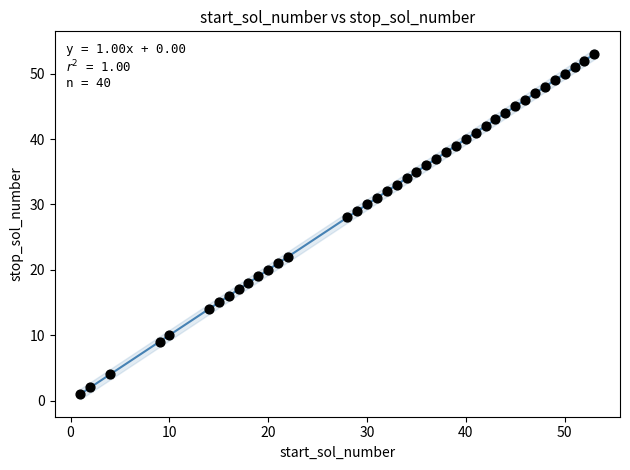

What Y value in the scatter plot is closest to 27?

28